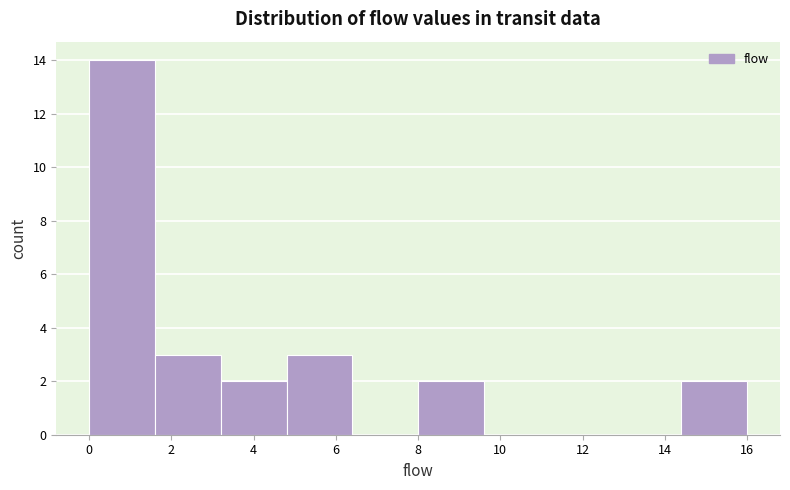

Reading left to right, transcribe this chart: for each bar, give the range it covers on the x-axis and its height. The values are not printed on the chart, so give them approximately, as read against the axis.

0.0 to 1.6: 14
1.6 to 3.2: 3
3.2 to 4.8: 2
4.8 to 6.4: 3
6.4 to 8.0: 0
8.0 to 9.6: 2
9.6 to 11.2: 0
11.2 to 12.8: 0
12.8 to 14.4: 0
14.4 to 16.0: 2